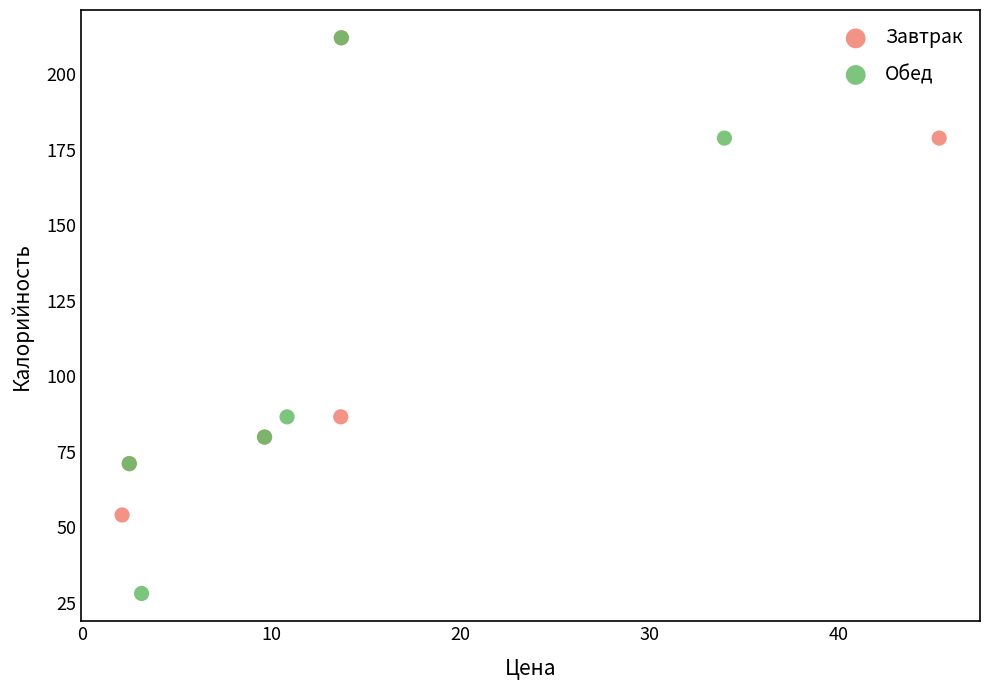

Which series has the widest spread of Y values?

Обед